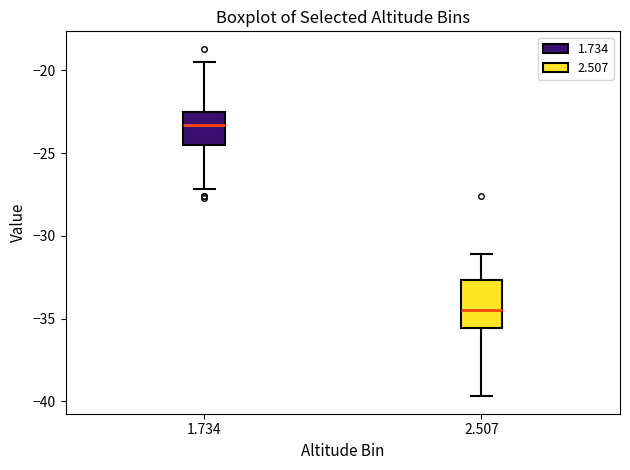

Reading left to right, read every box against the y-axis: the position of its median line, the range the box covers, and the ends of its whiskers. The values are not printed on the chart, so give them approximately, as read against the axis.

1.734: median -23.5, box -24.5 to -22.5, whiskers -27.0 to -19.5
2.507: median -34.5, box -35.5 to -32.5, whiskers -39.5 to -31.0